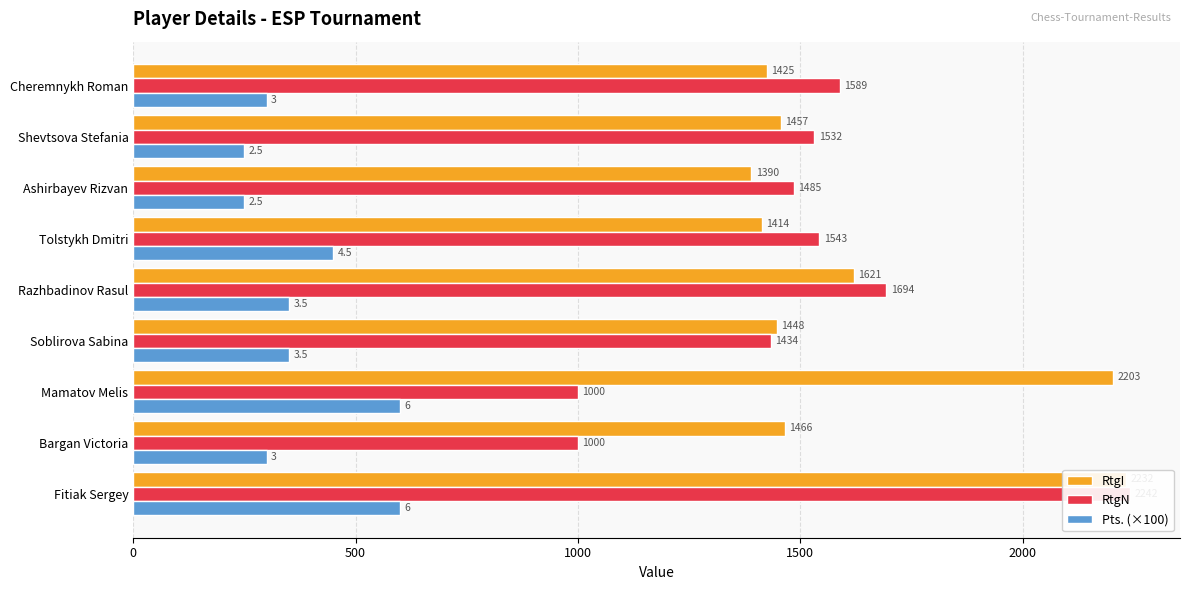

Rank the series at Fitiak Sergey from highest to lowest value.

RtgN, RtgI, Pts. (×100)